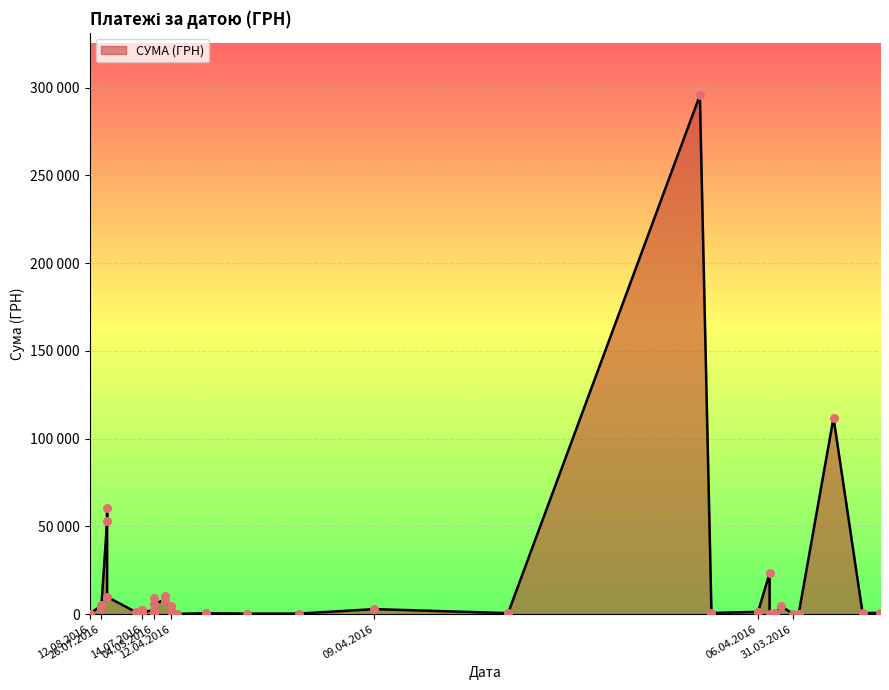

What is the change in value from 14.07.2016 to 07.04.2016?

+2406.2